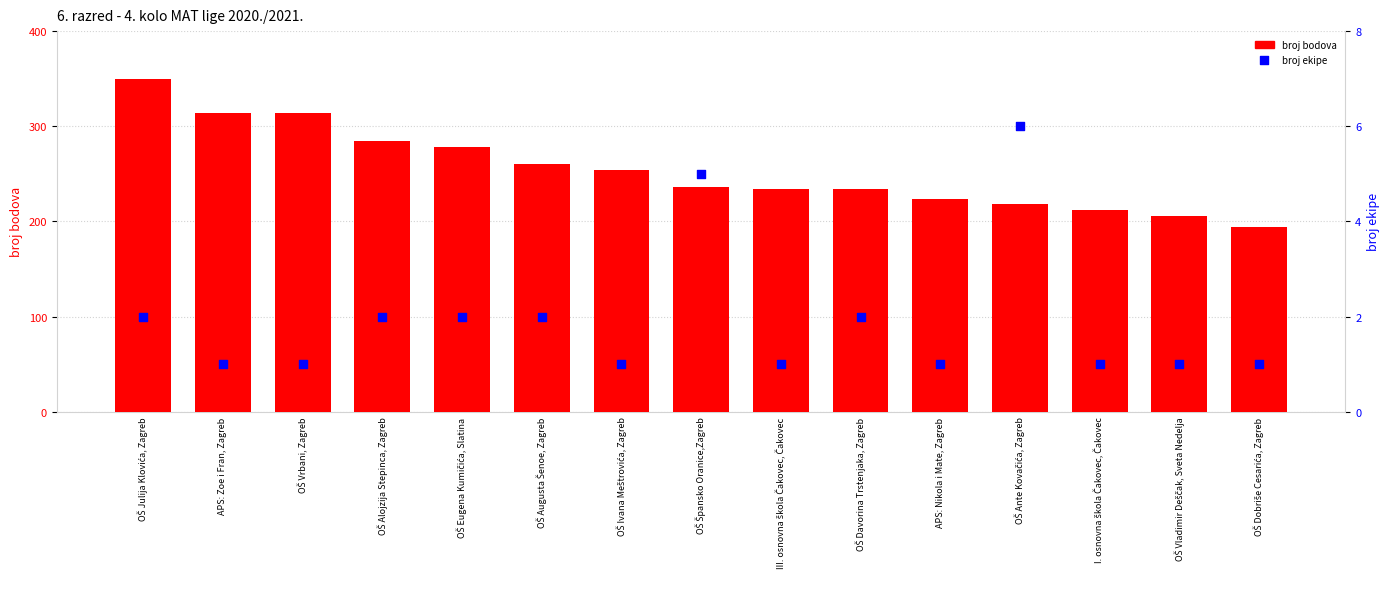

At which category is the sum across all series the highest?

OŠ Julija Klovića, Zagreb